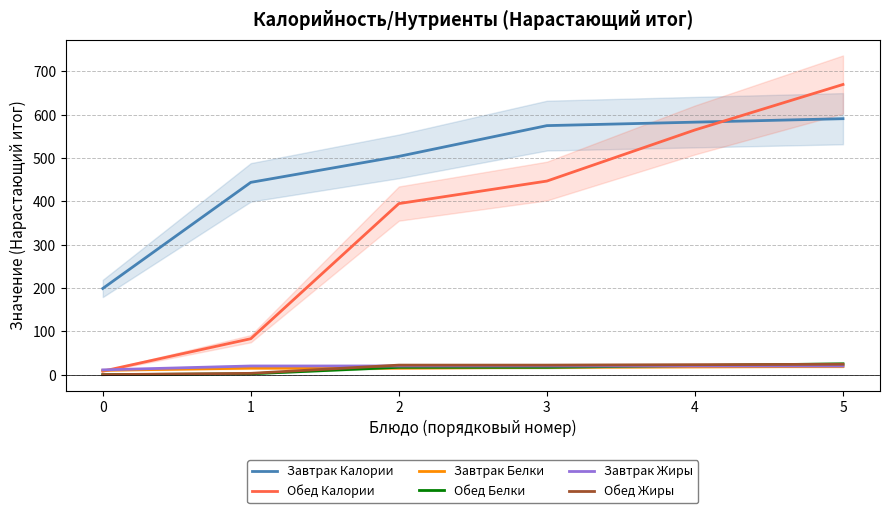

At which label does Завтрак Калории first exceed 575?

4